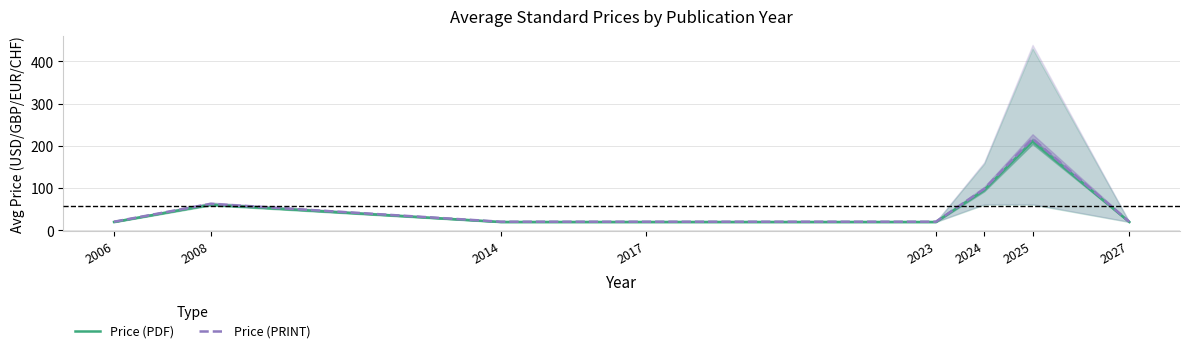

True or false: Price (PDF) and Price (PRINT) cross at least once.

False